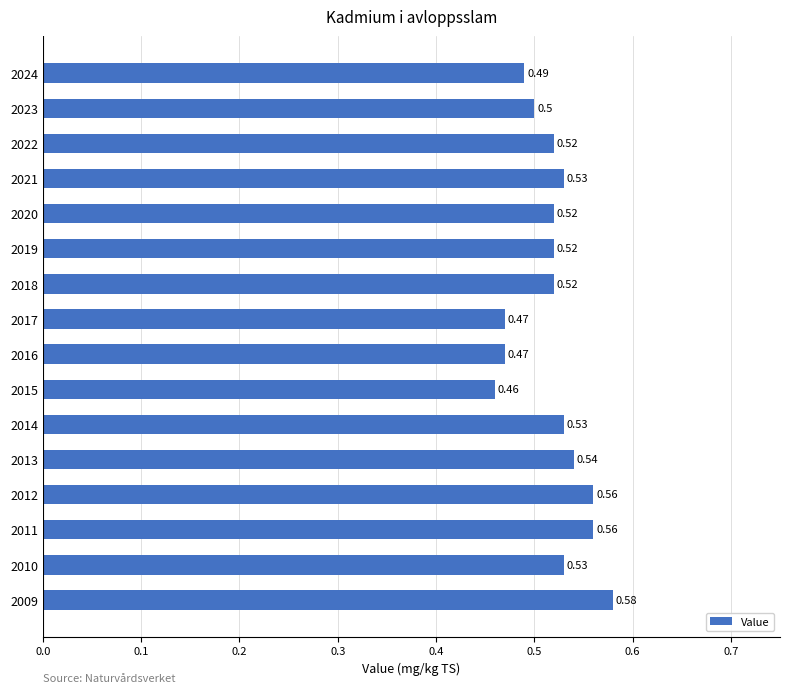

At which category does the chart reach its minimum across all series?

2015